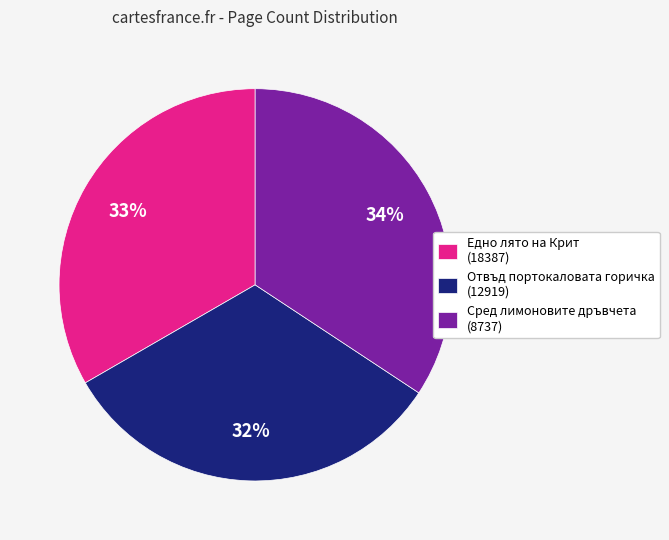

To the nearest percent, what percentage of the pie is Сред лимоновите дръвчета (8737)?

34%